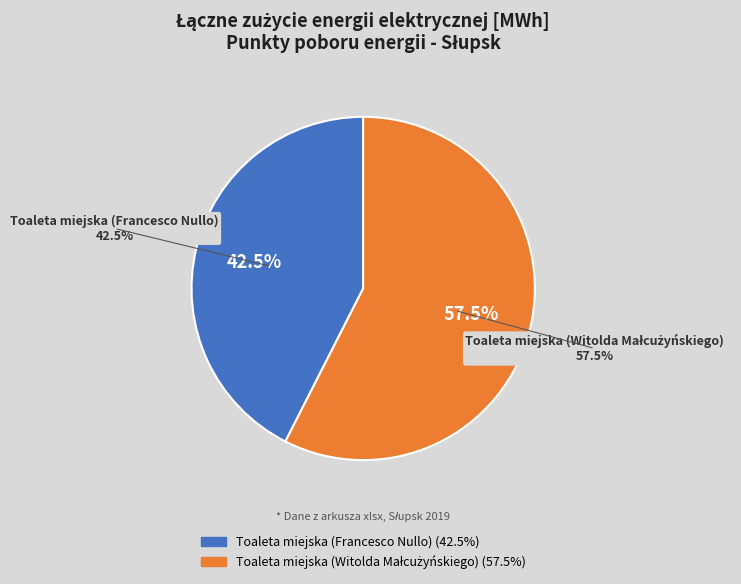

To the nearest percent, what portion does Toaleta miejska (Witolda Małcużyńskiego) represent?

57%